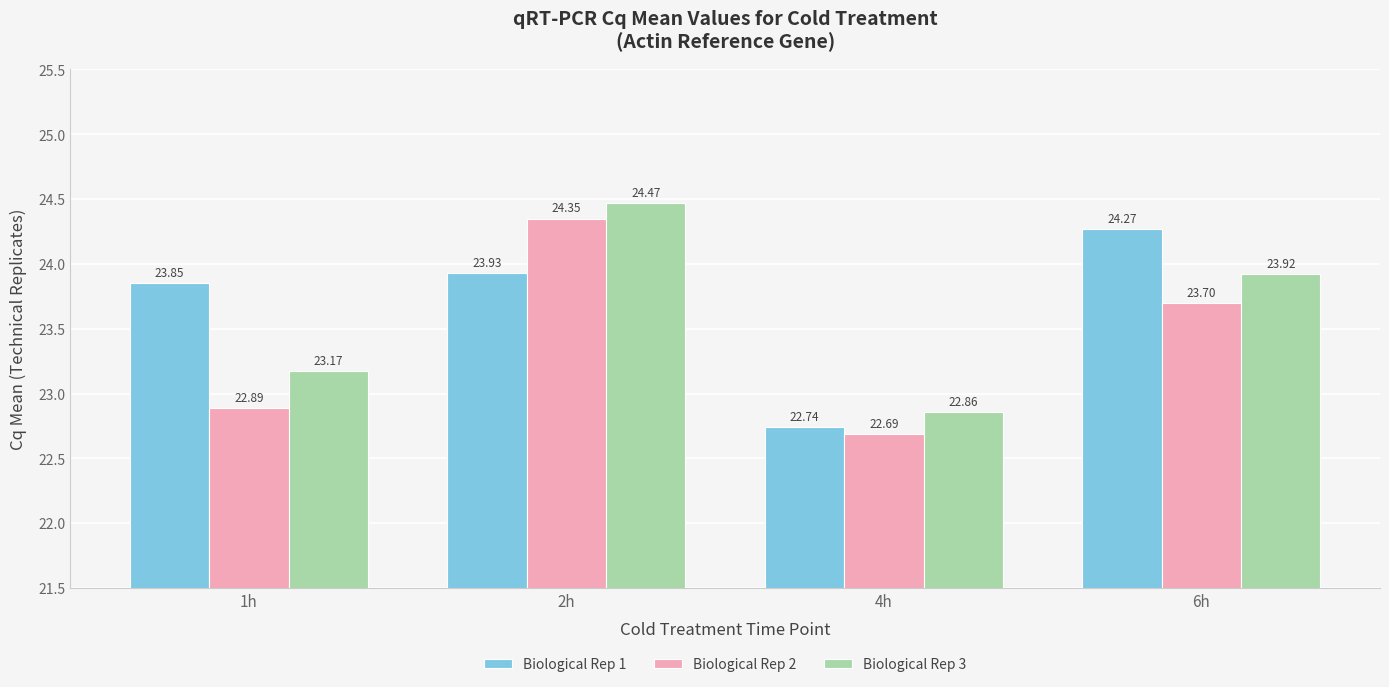

The Biological Rep 2 series shows 14.7 at 1h. True or false?

False